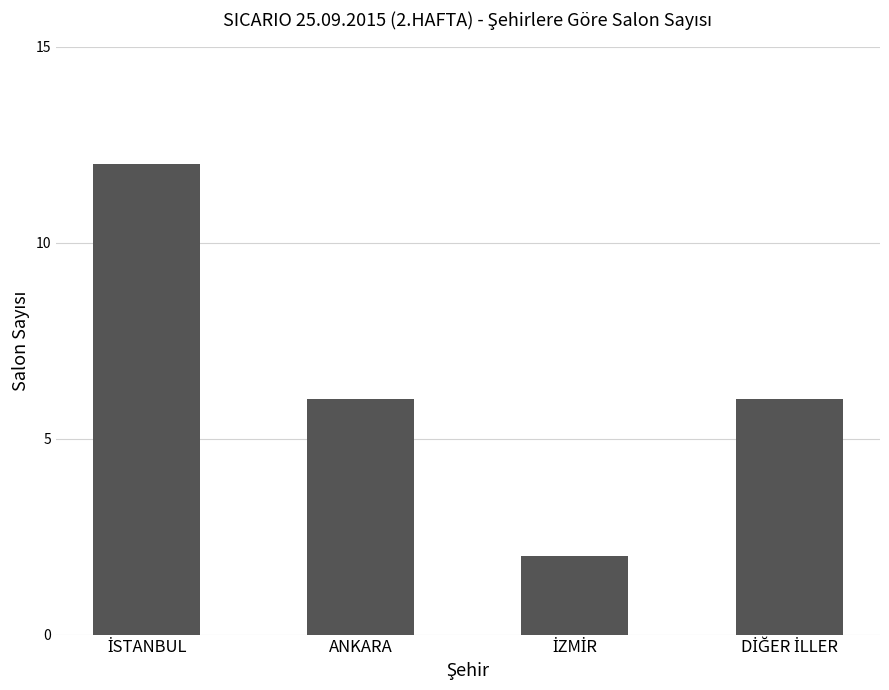

What is the label of the 2nd bar from the left?

ANKARA